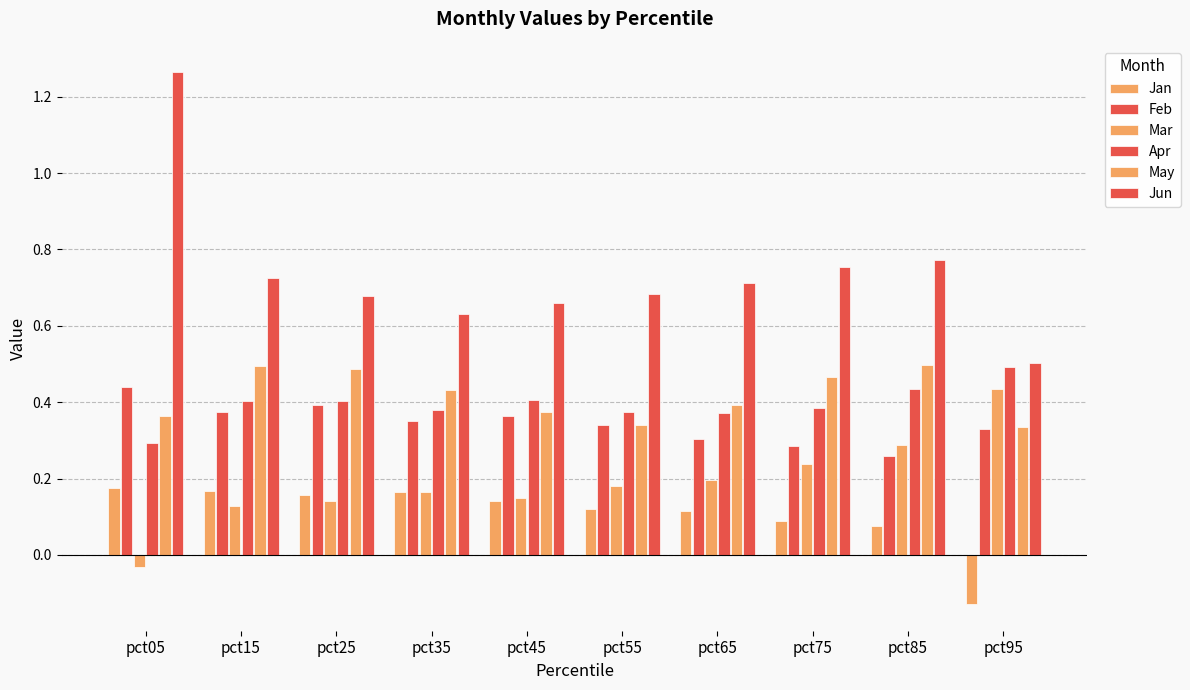

Reading left to right, list all the values displayed in this chart.

Jan: 0.2	0.2	0.2	0.2	0.1	0.1	0.1	0.1	0.1	-0.1
Feb: 0.4	0.4	0.4	0.4	0.4	0.3	0.3	0.3	0.3	0.3
Mar: -0.0	0.1	0.1	0.2	0.2	0.2	0.2	0.2	0.3	0.4
Apr: 0.3	0.4	0.4	0.4	0.4	0.4	0.4	0.4	0.4	0.5
May: 0.4	0.5	0.5	0.4	0.4	0.3	0.4	0.5	0.5	0.3
Jun: 1.3	0.7	0.7	0.6	0.7	0.7	0.7	0.8	0.8	0.5